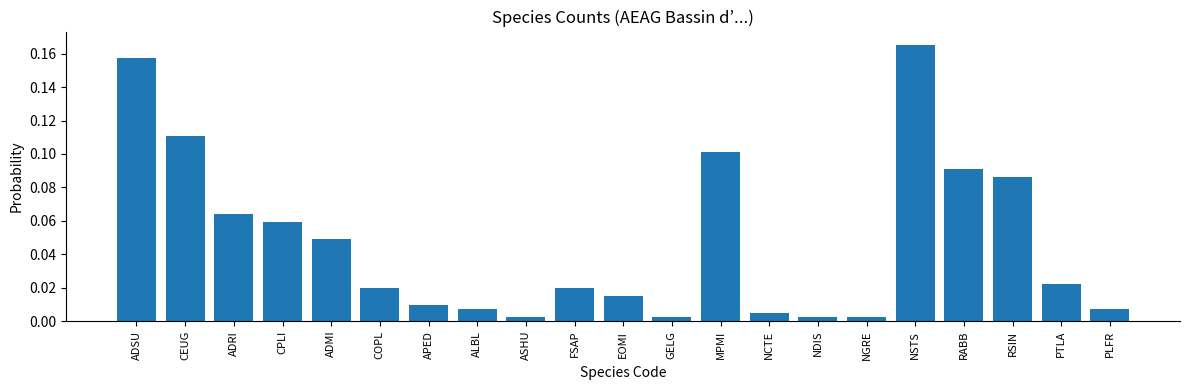

What position from the right is RSIN?

3